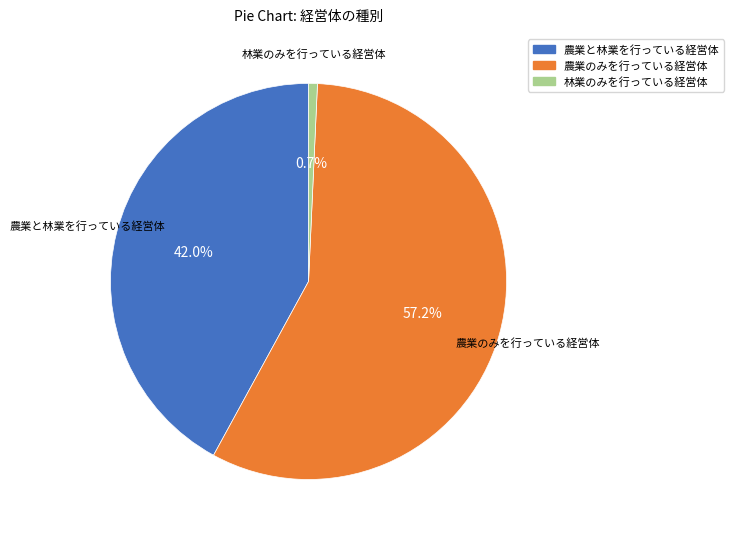

How many segments does this pie chart have?

3